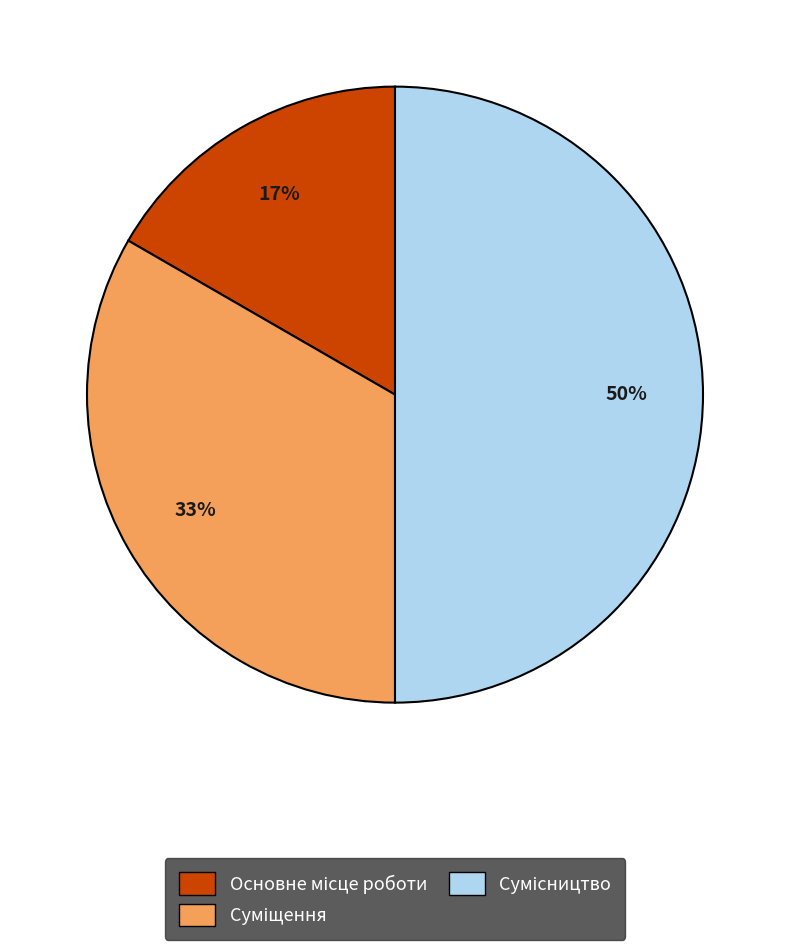

To the nearest percent, what is the difference between the largest and smallest slice percentages?

33%